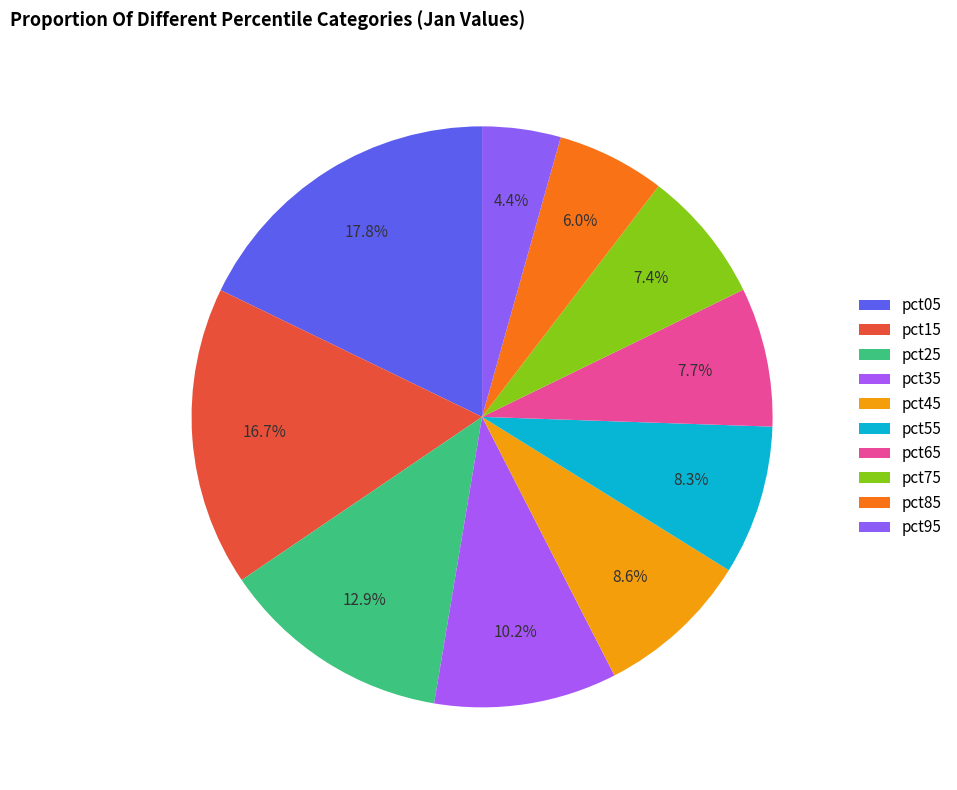

To the nearest percent, what is the difference between the largest and smallest slice percentages?

13%